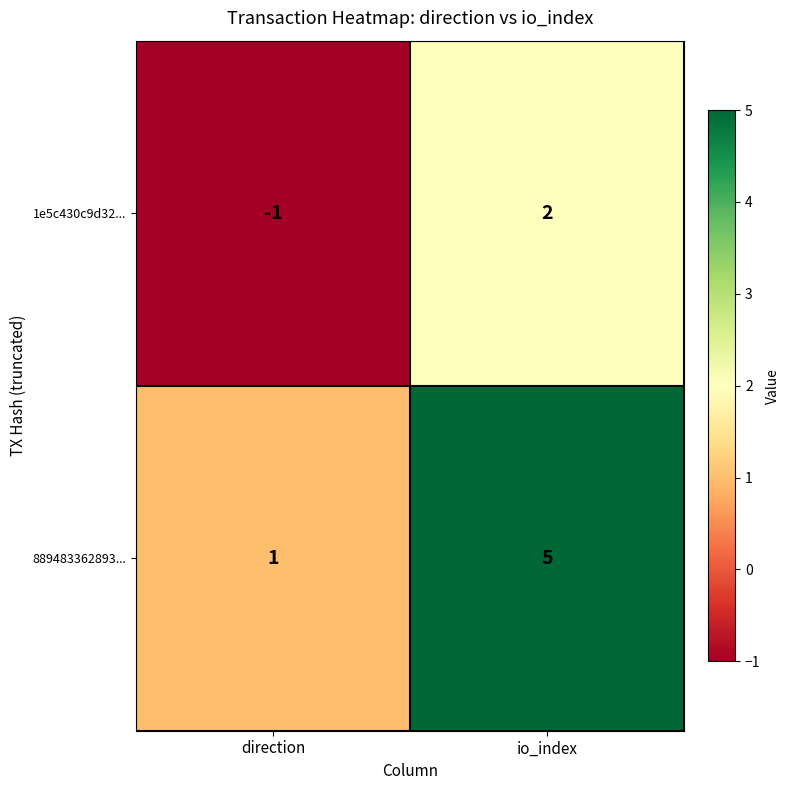

Where is 889483362893... nearest to the value 3?

direction